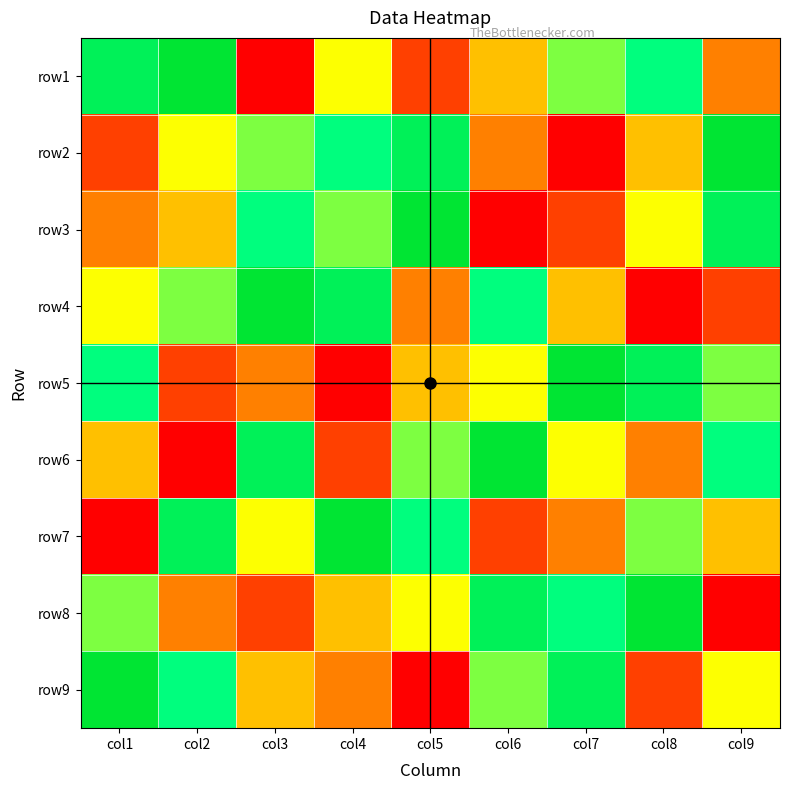

At col7, list the series in order from smallest to largest.

row2, row3, row7, row4, row6, row1, row8, row9, row5